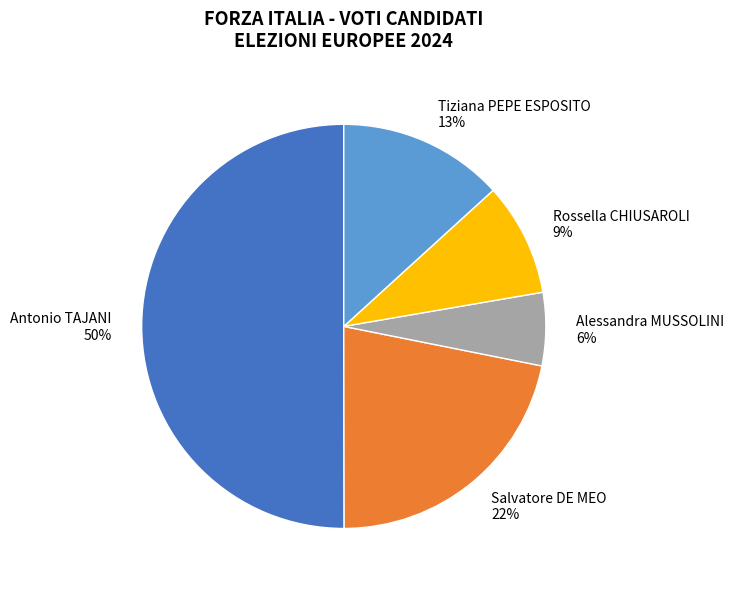

Does Salvatore DE MEO 22% represent more than half of the total?

No